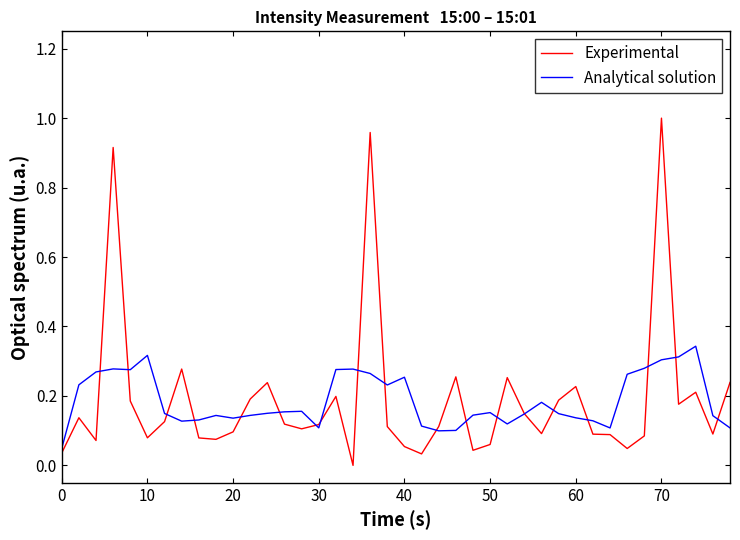

Rank the series by their maximum value, from lowest to highest.

Analytical solution, Experimental